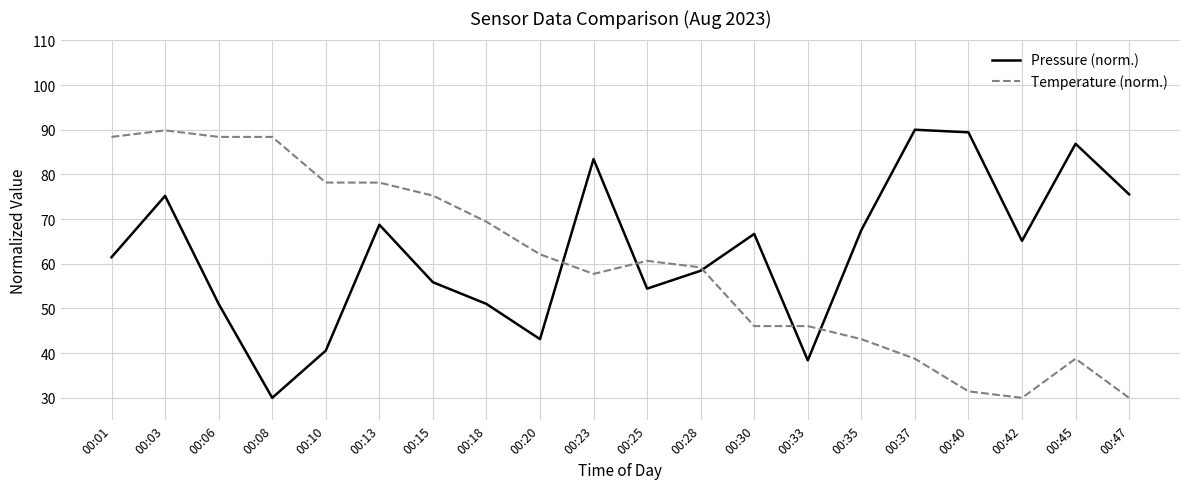

The value of Temperature (norm.) at 00:33 is 46.1. True or false?

True